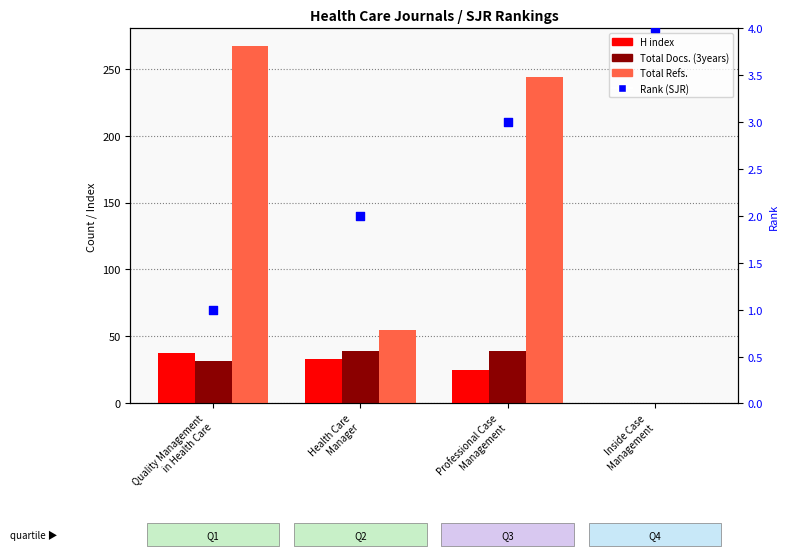

Which series contains the highest Y value?

Total Refs.